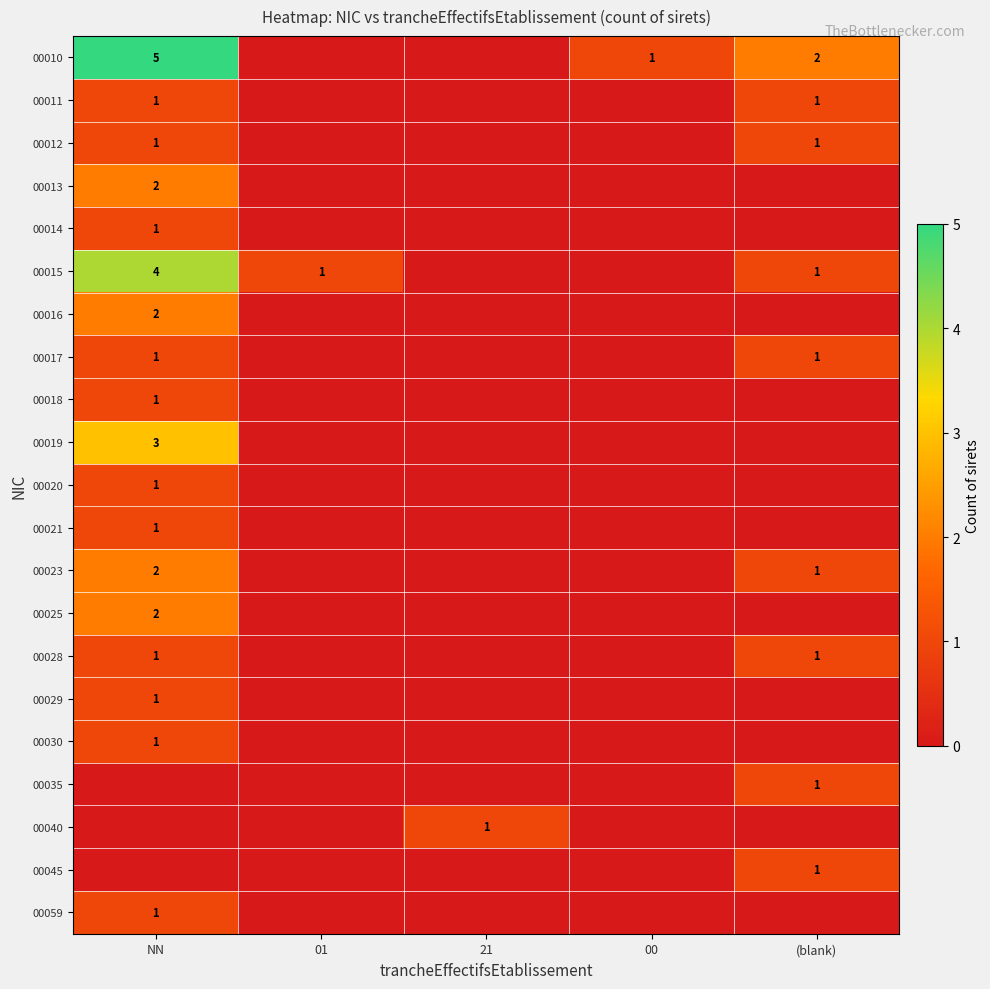

The value of 00010 at 00 is 1. True or false?

True